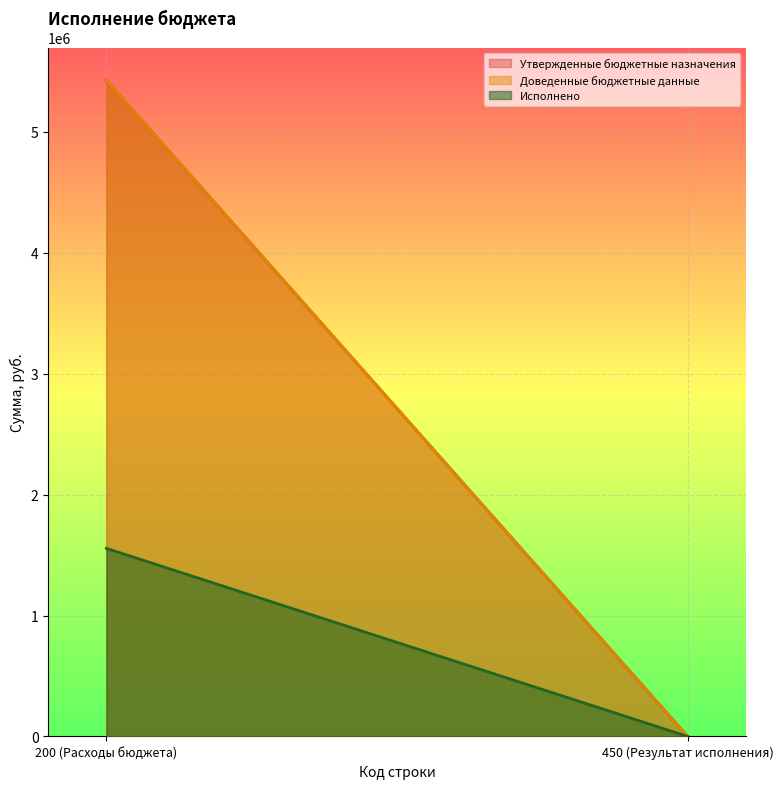

What is the smallest value displayed?

-15577.1